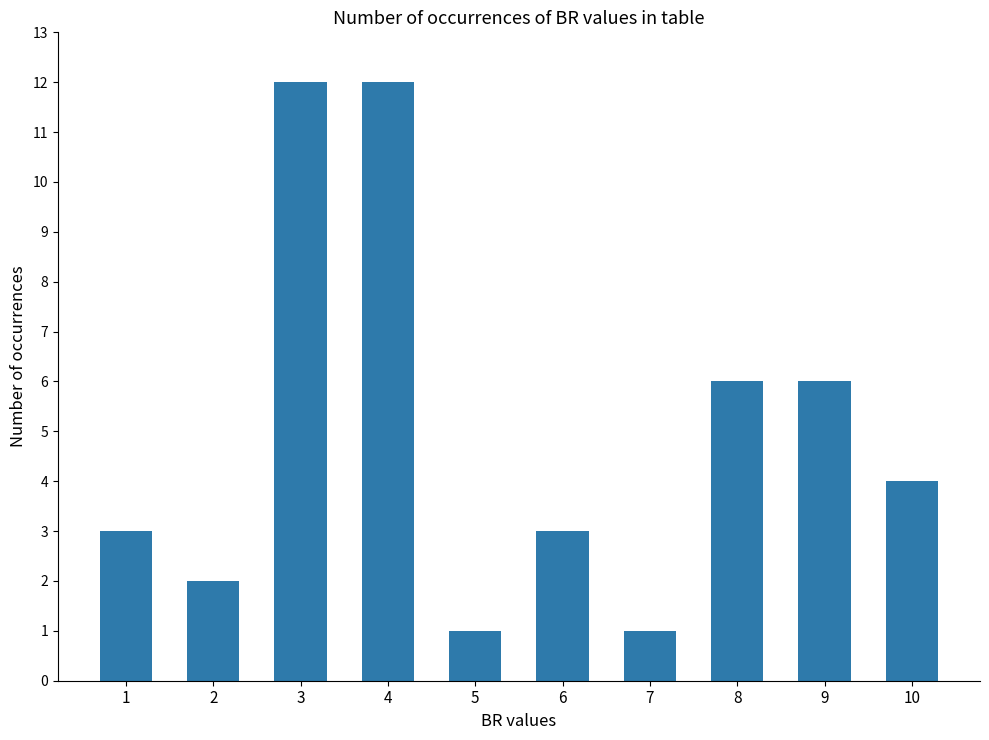

What is the value of the 7th bar from the left?

1